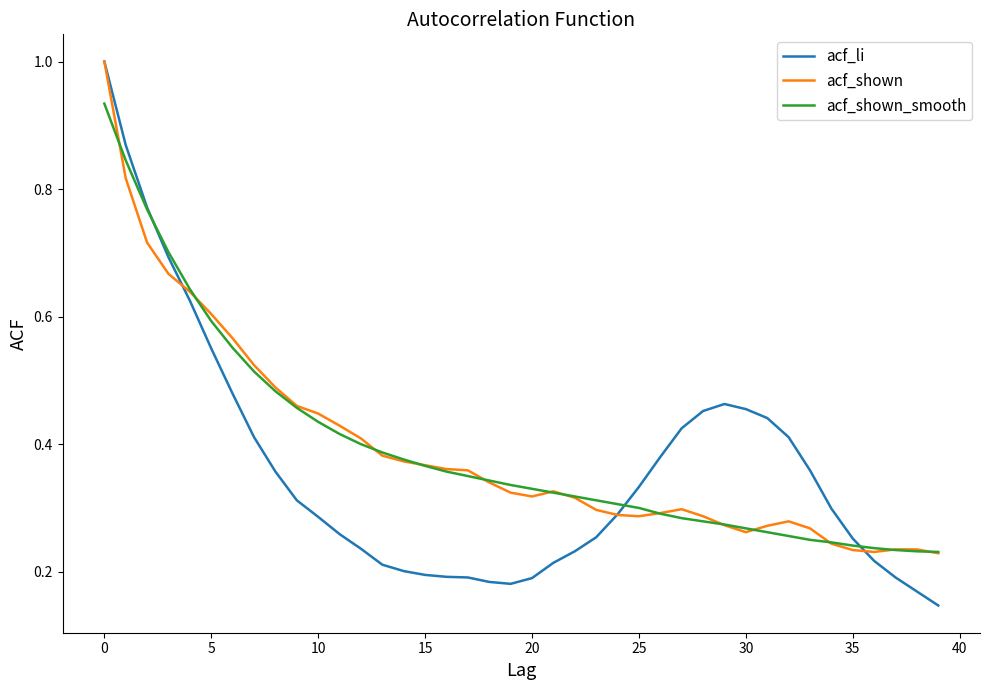

Which series has the widest spread of values?

acf_li